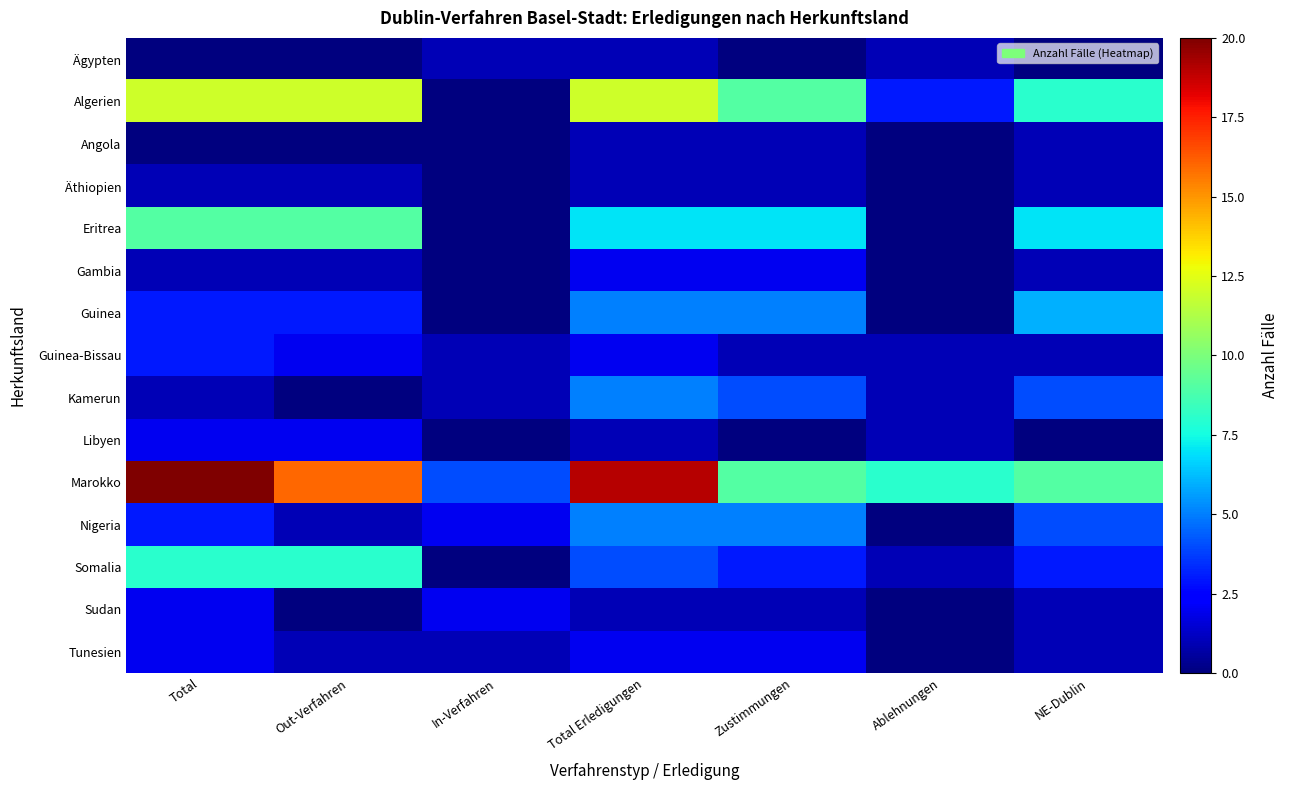

Which series has the largest total across all categories?

Marokko